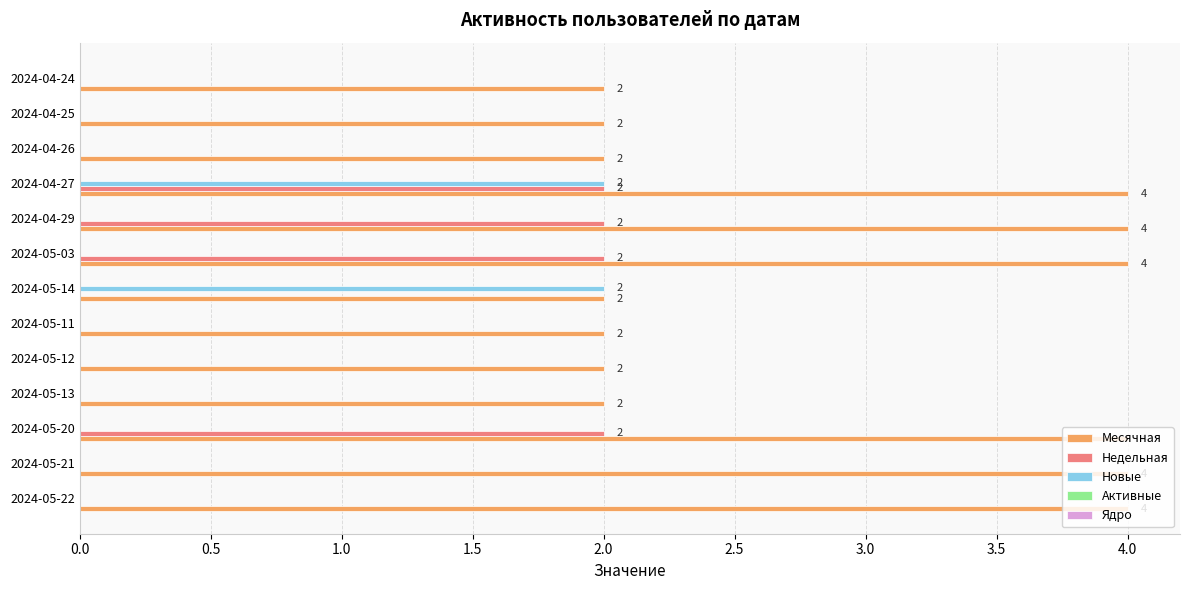

What is the sum of all Новые values?

4